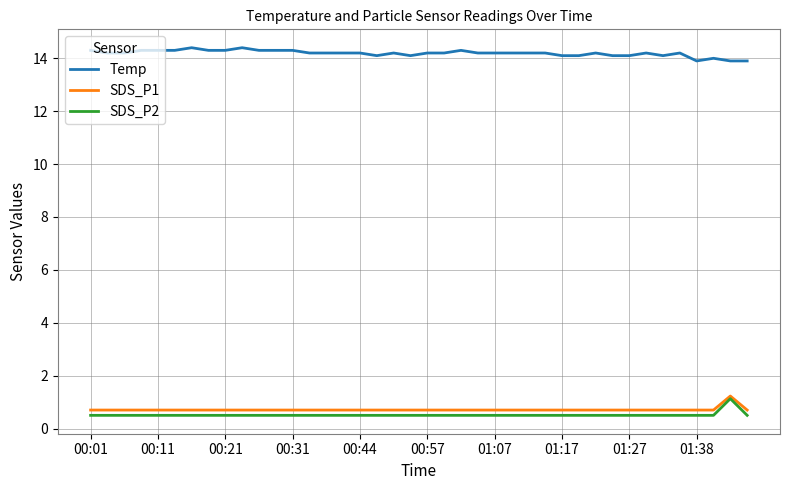

True or false: Temp and SDS_P1 intersect in this chart.

False